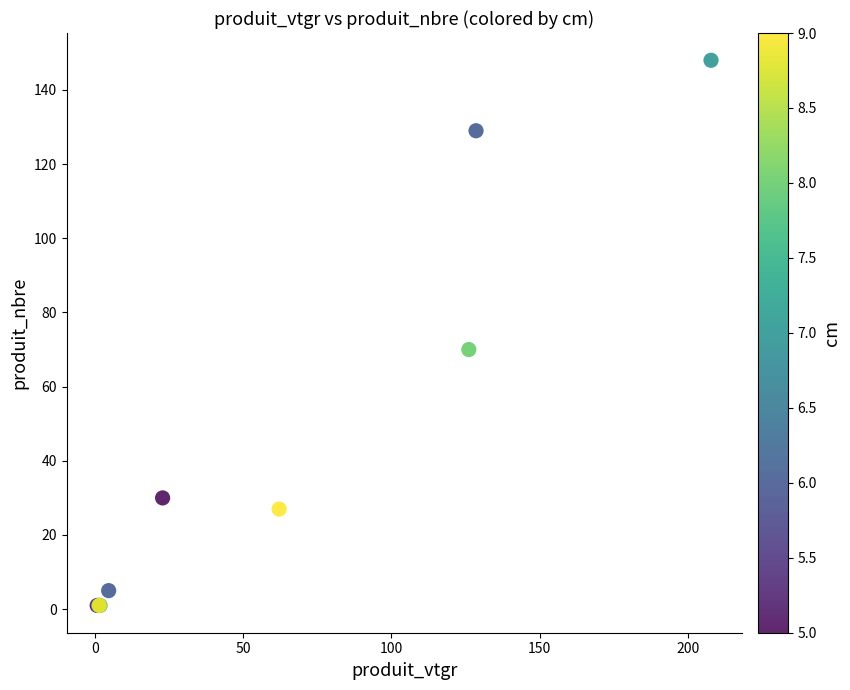

What Y value in the scatter plot is closest to 74?

70